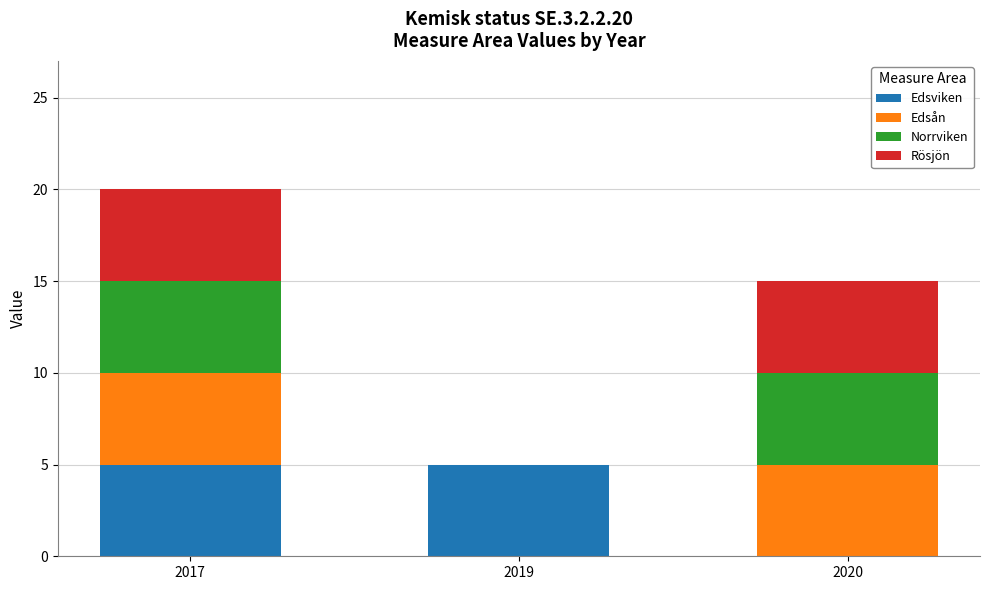

At which category is the sum across all series the highest?

2017